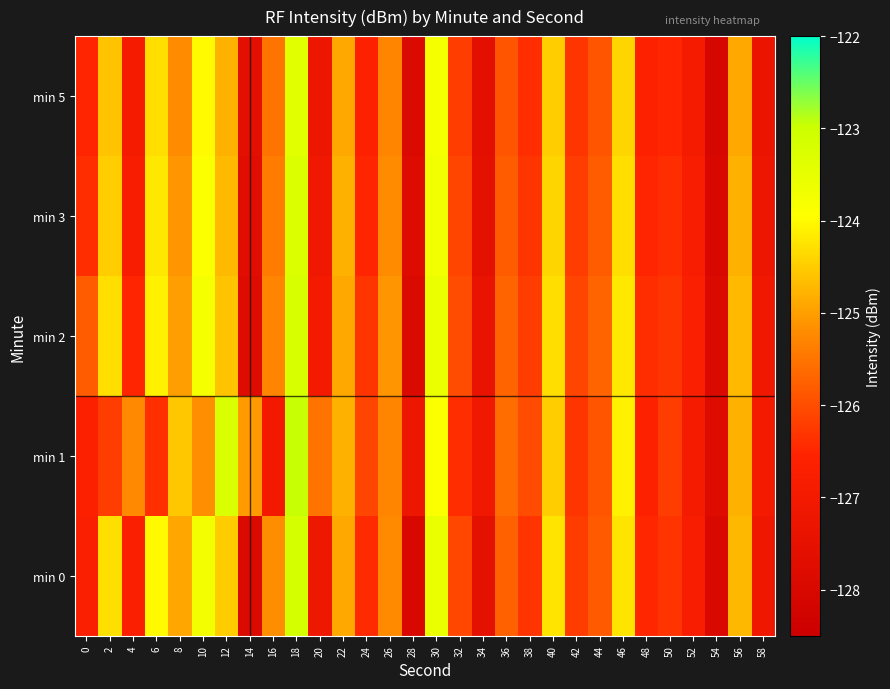

Rank the series by their maximum value, from lowest to highest.

min 5, min 3, min 2, min 0, min 1